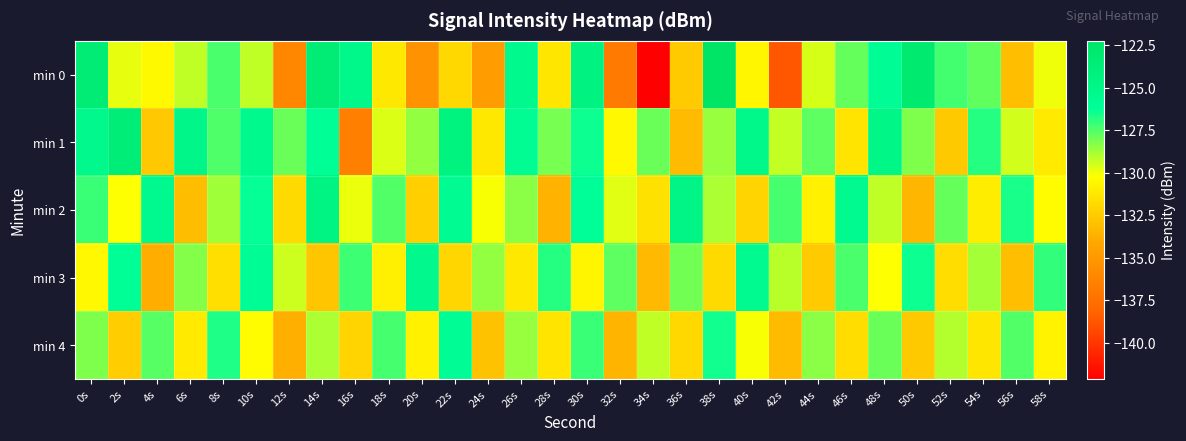

Which series has the largest range (max minus min)?

min 0